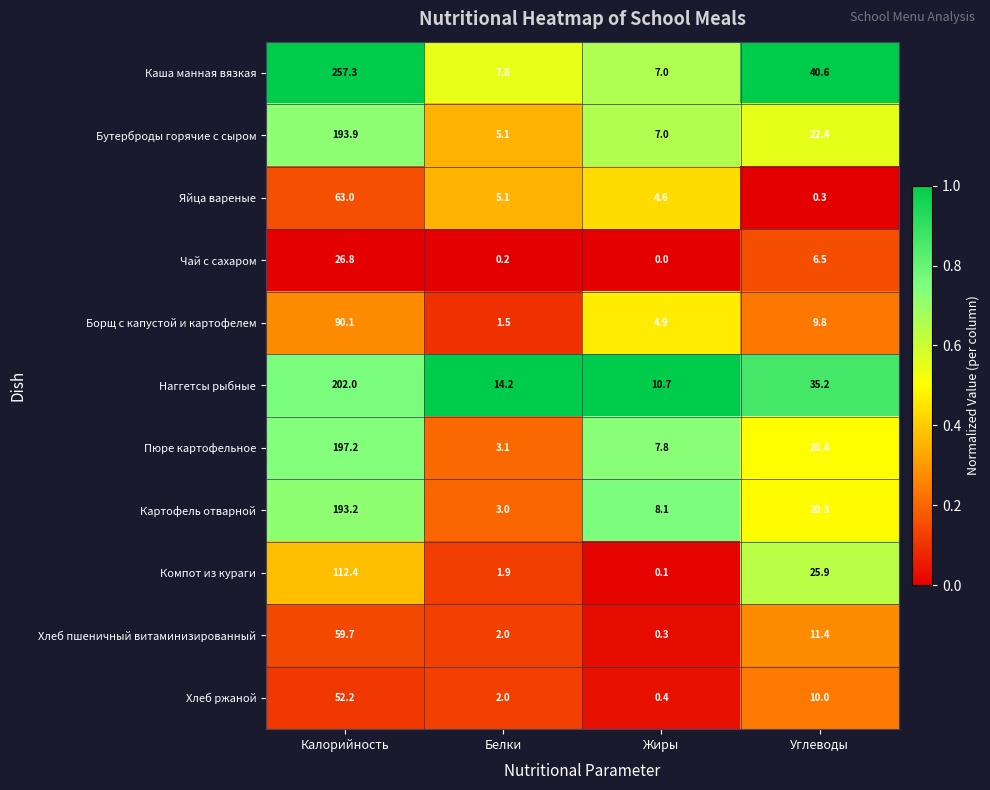

How many series are shown in this chart?

11